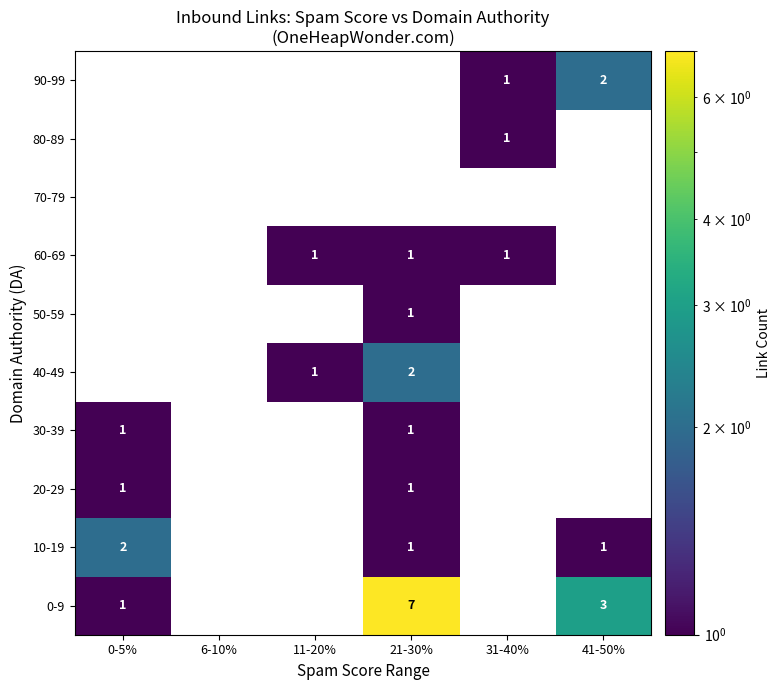

Is it true that 20-29 equals 1 at 21-30%?

True